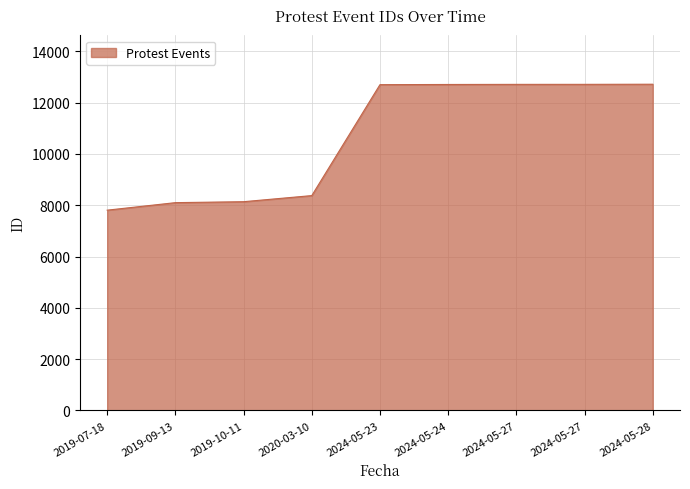

What is the minimum value shown in the chart?

7808